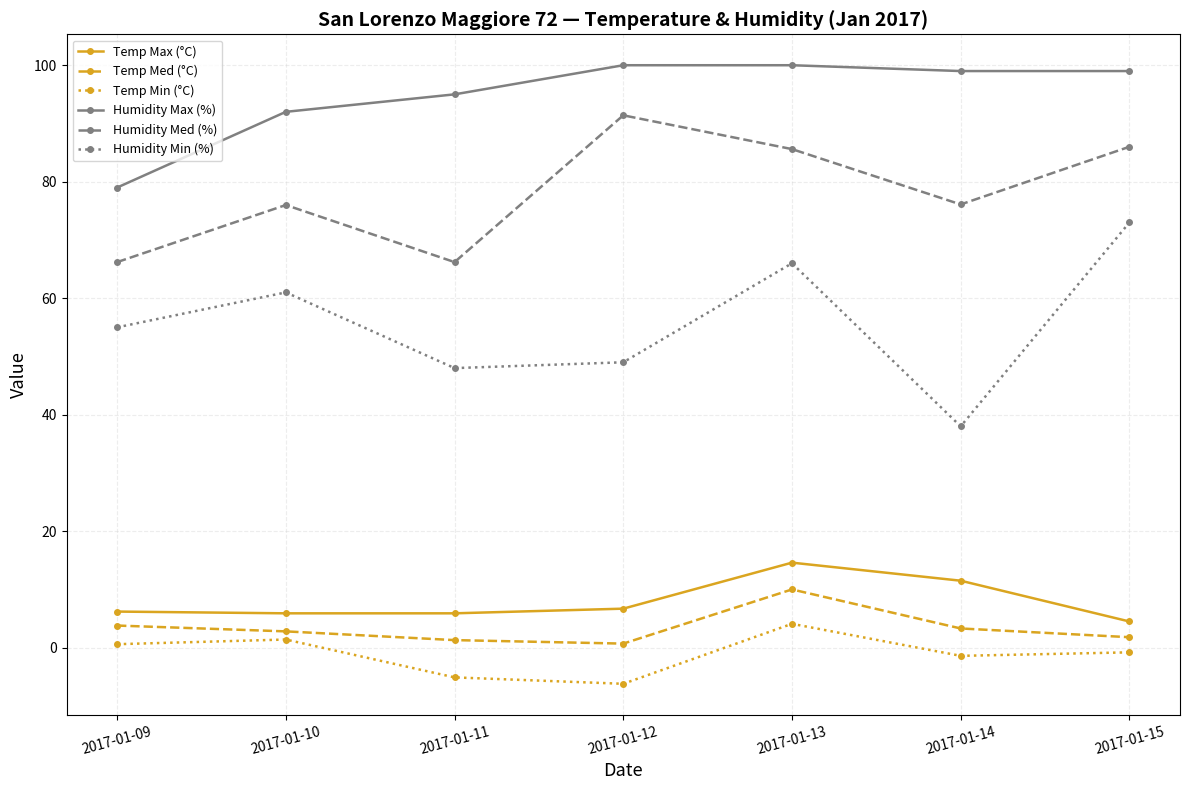

The Humidity Med (%) series shows 32.8 at 2017-01-09. True or false?

False